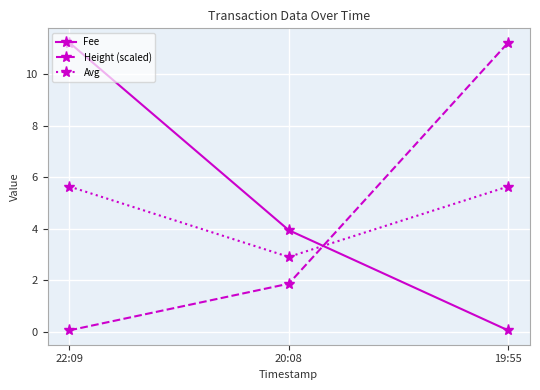

What is the maximum value for Avg?

5.6